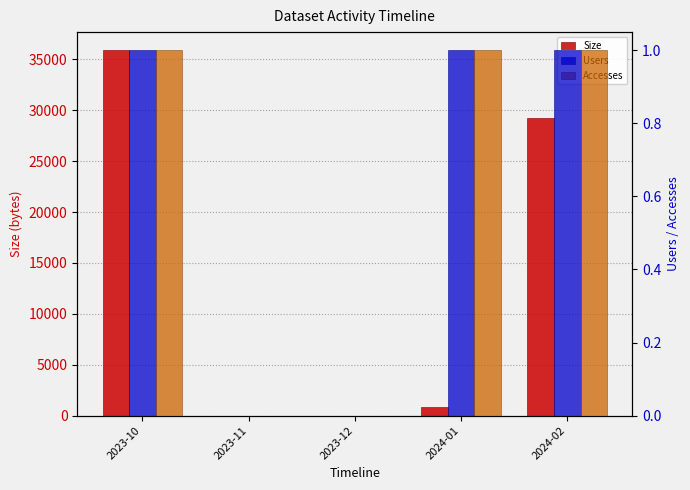

Rank the series by their maximum value, from highest to lowest.

Size, Users, Accesses